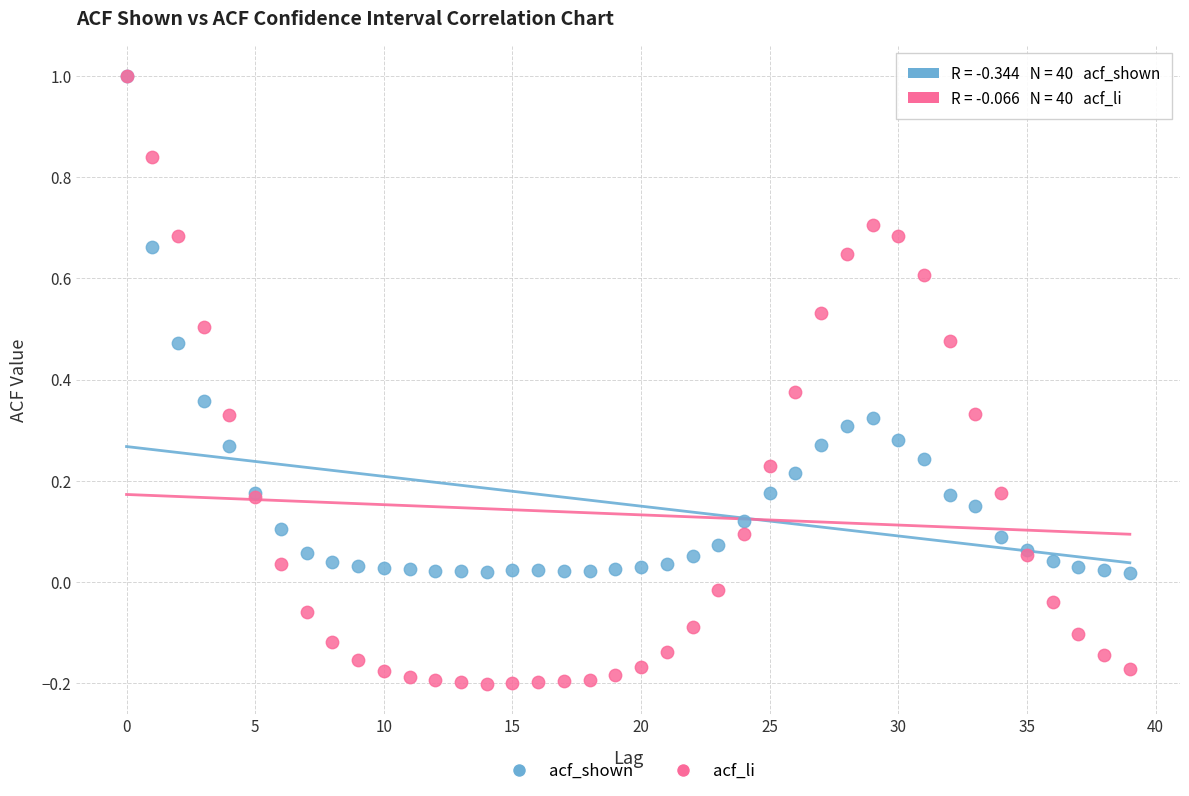

Which series reaches the minimum Y coordinate?

acf_li